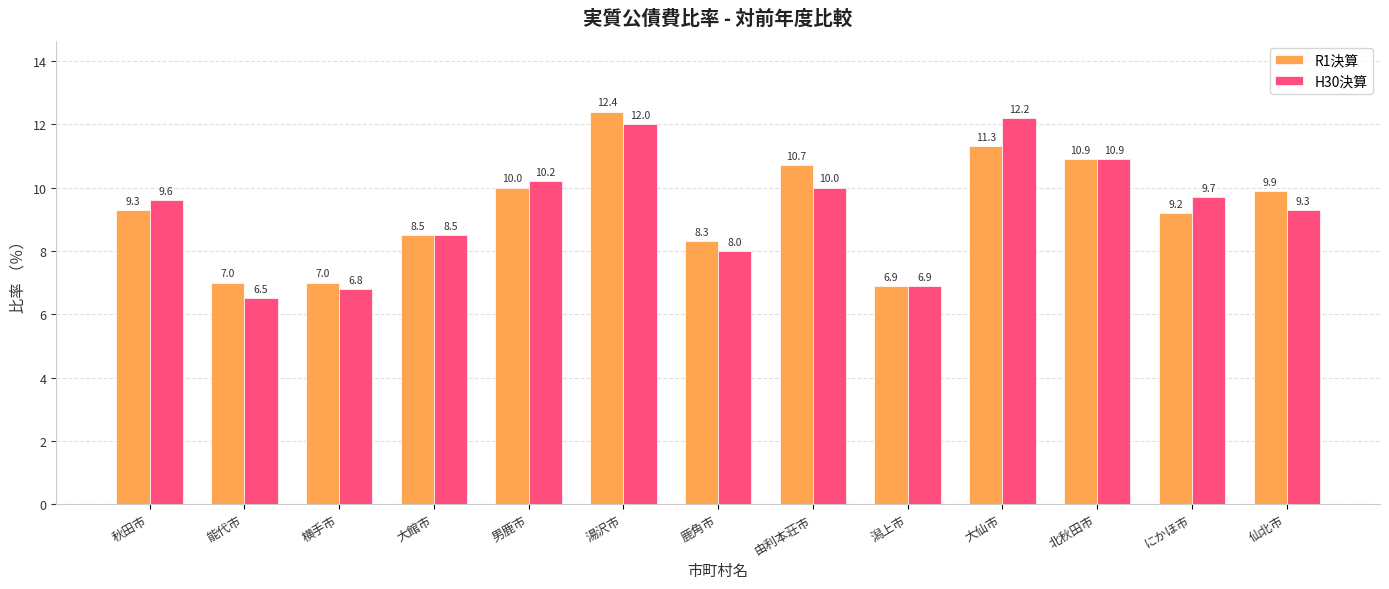

What is the difference between the highest and lowest values at 大仙市?

0.9